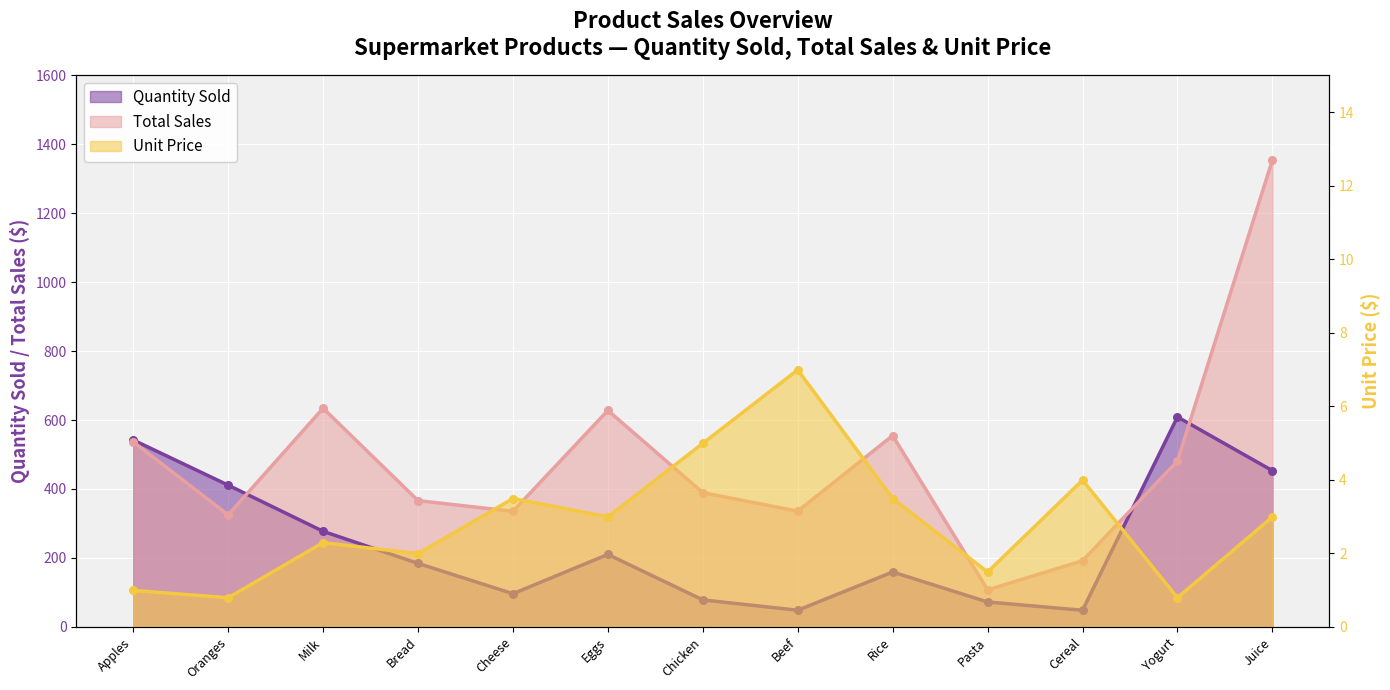

Which series reaches the minimum Y coordinate?

Unit Price